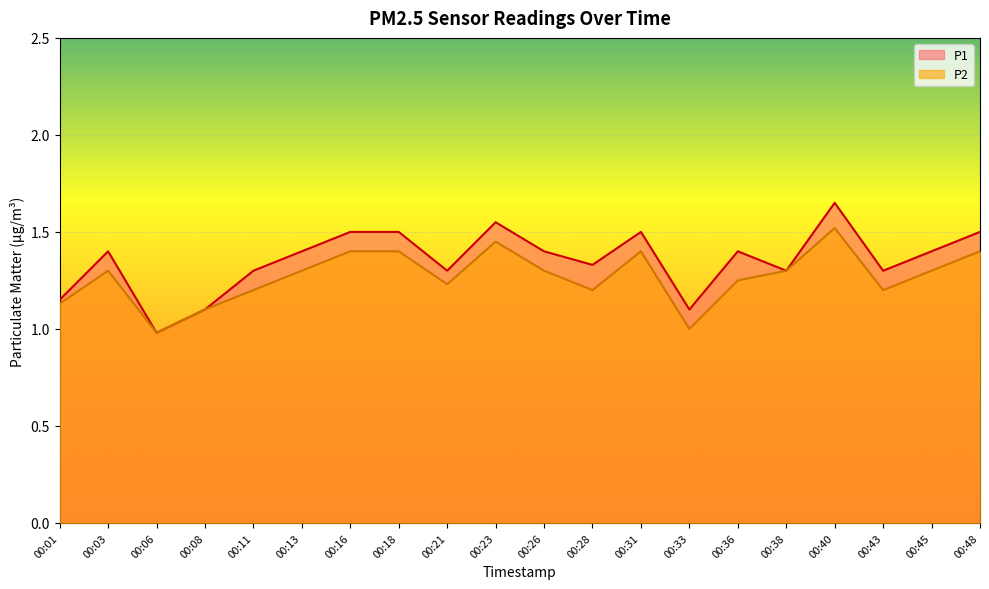

Is the value of P2 at 00:45 greater than the value of P1 at 00:45?

No